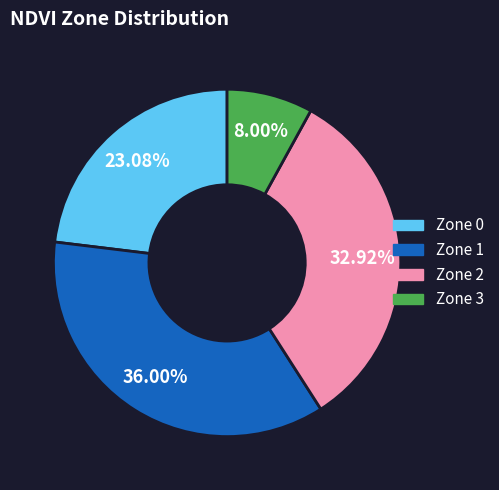

The Zone 3 slice represents 8% of the pie. True or false?

True